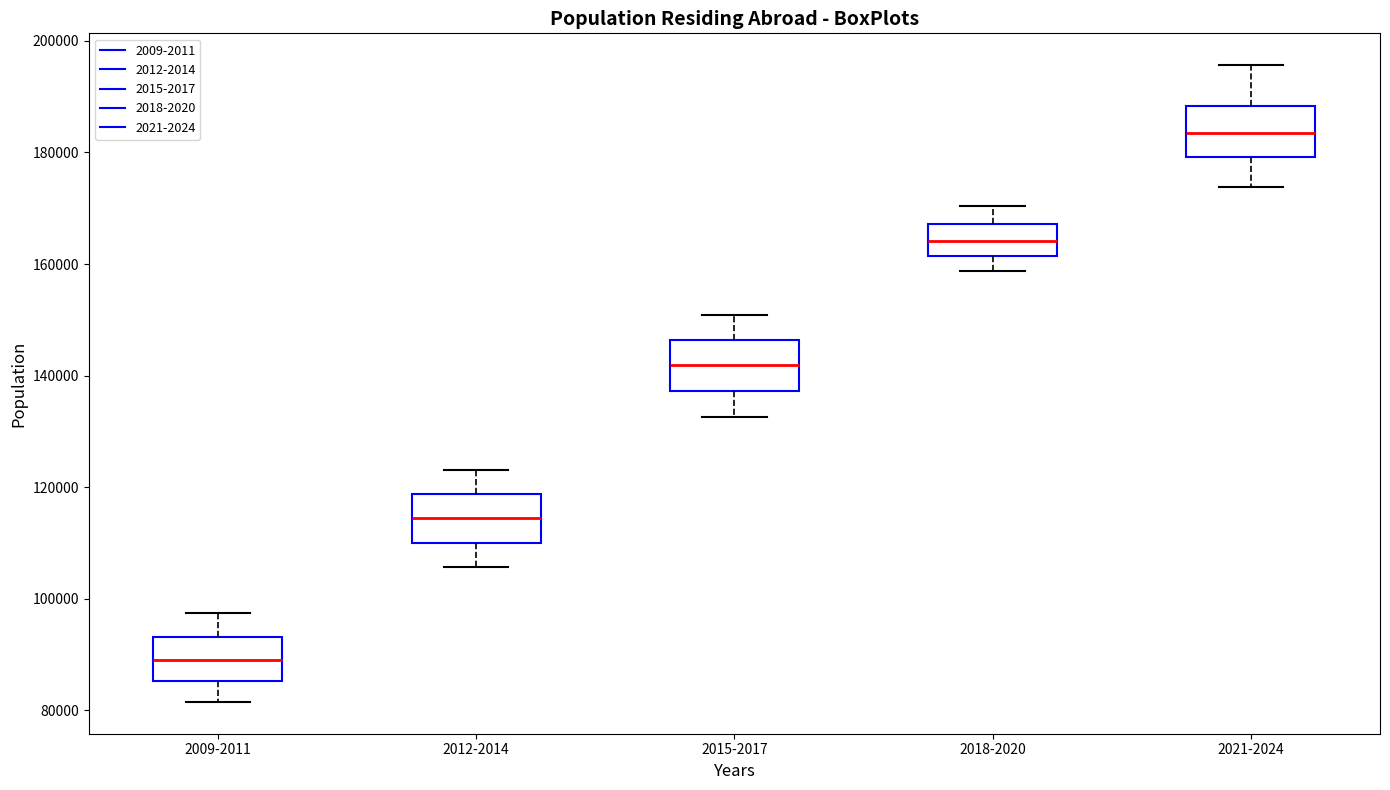

Reading left to right, transcribe this box plot: for each box, give where its median line is, the range the box spans, and where its two whiskers end, as read against the y-axis. The values are not printed on the chart, so give them approximately, as read against the axis.

2009-2011: median 88000, box 86000 to 94000, whiskers 82000 to 98000
2012-2014: median 114000, box 110000 to 118000, whiskers 106000 to 124000
2015-2017: median 142000, box 138000 to 146000, whiskers 132000 to 150000
2018-2020: median 164000, box 162000 to 168000, whiskers 158000 to 170000
2021-2024: median 184000, box 180000 to 188000, whiskers 174000 to 196000